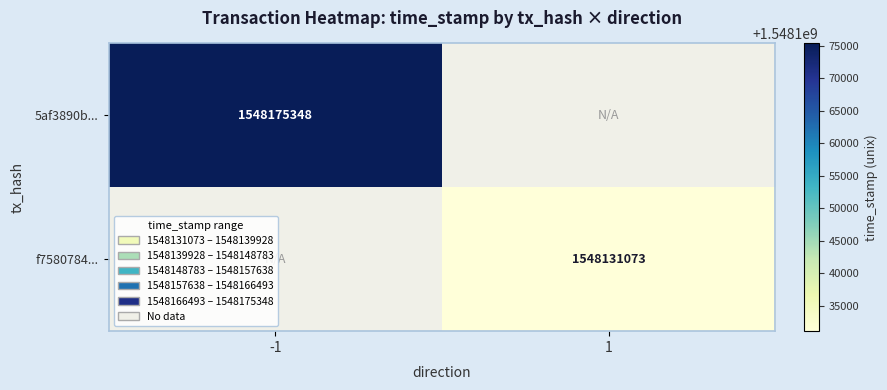

Is it true that 5af3890b... equals 602440334 at -1?

False